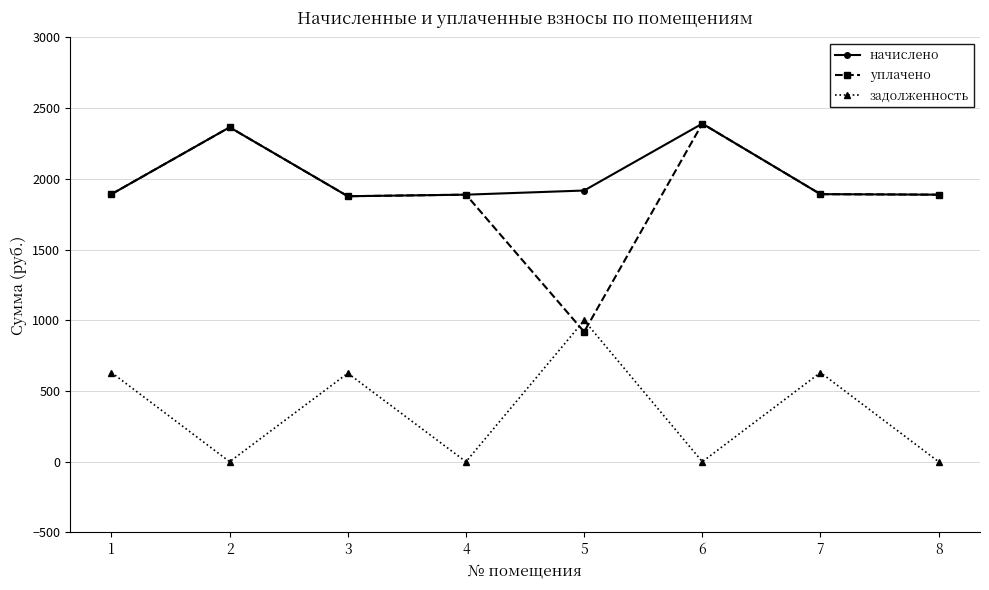

What are all the series names shown in the legend?

начислено, уплачено, задолженность